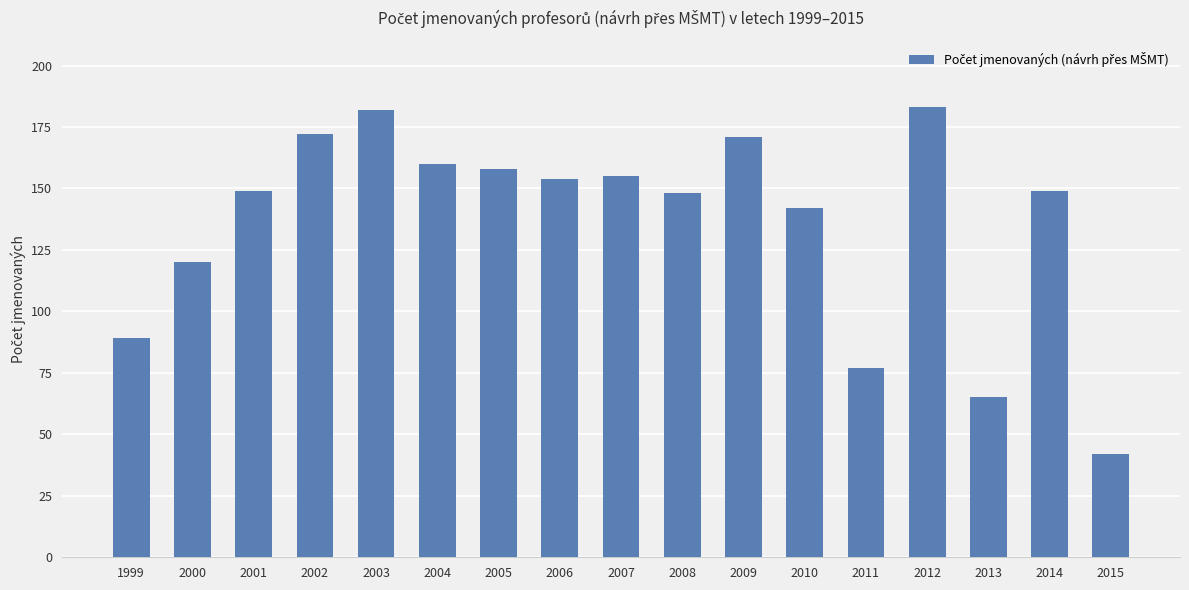

What value does the data have at 2005, to the nearest 50?

150